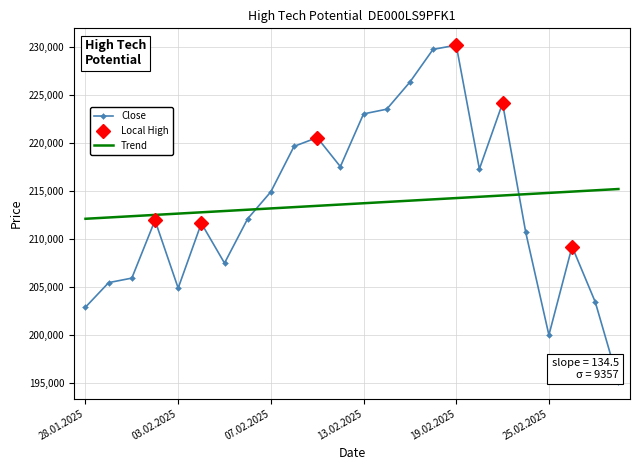

What is the sum of the High values at 11.02.2025 and 27.02.2025?

435394